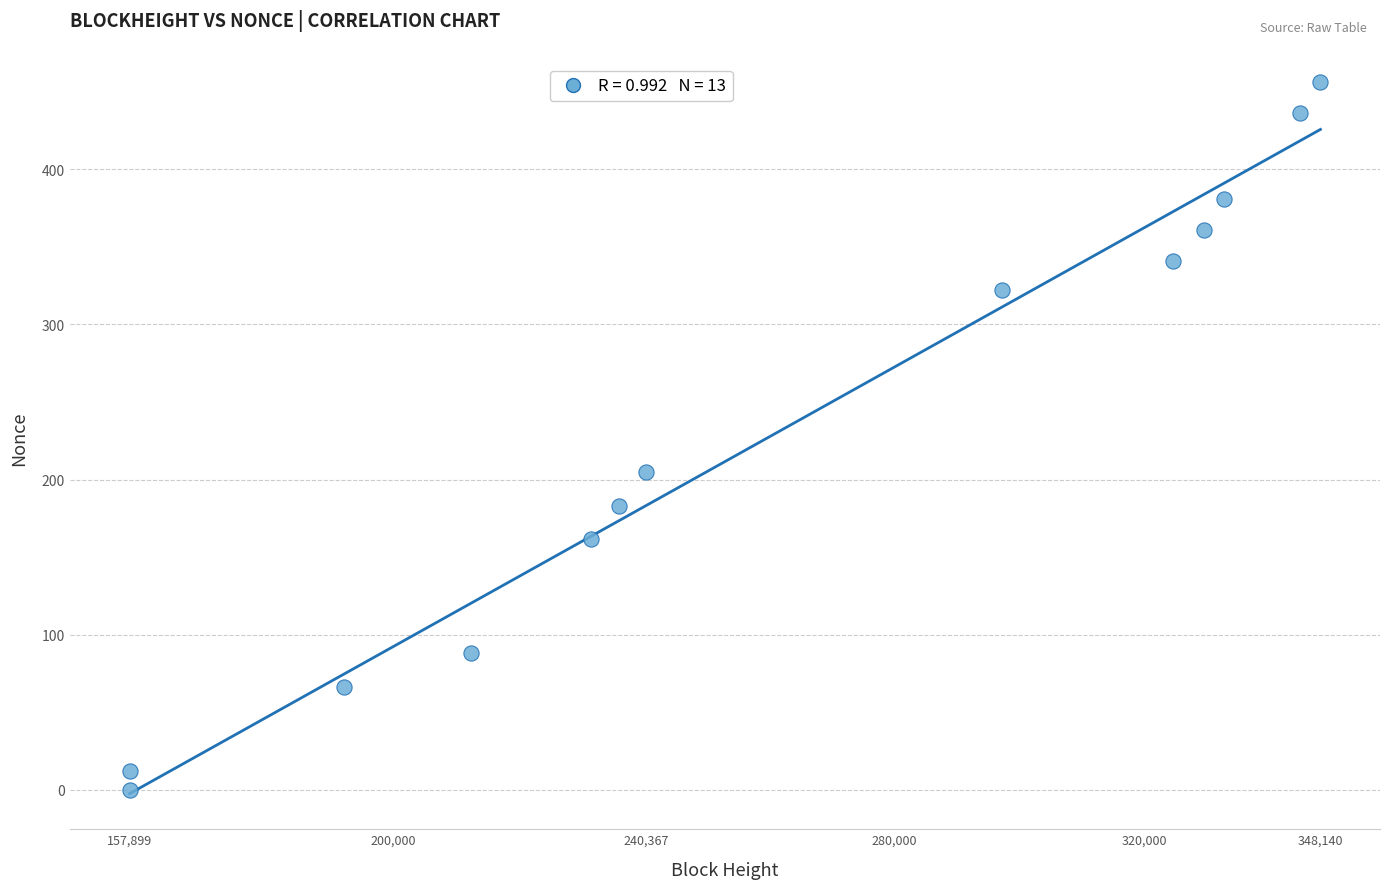

What Y value in the scatter plot is closest to 228?

205